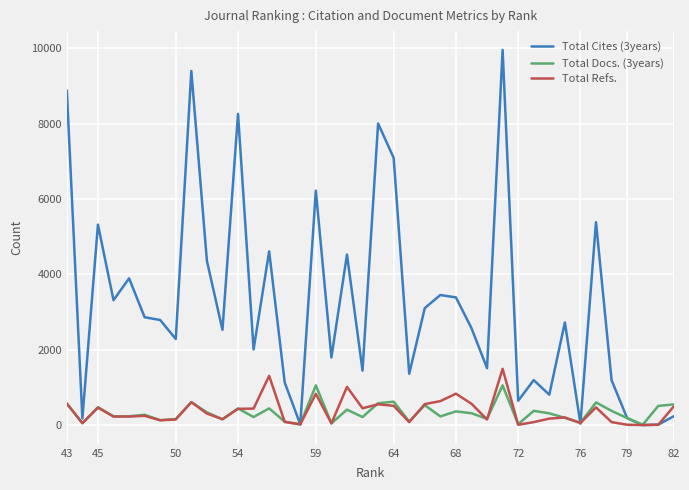

What is the average value of the Total Docs. (3years) series?

332